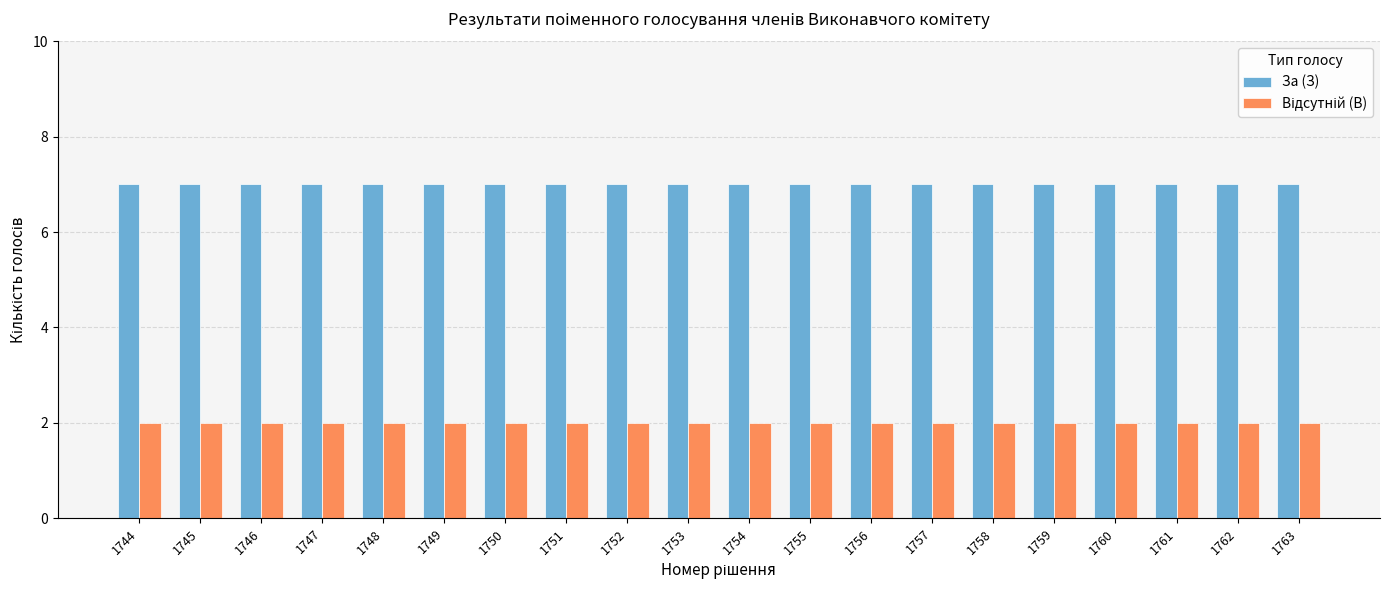

What is the difference between the highest and lowest values at 1744?

5